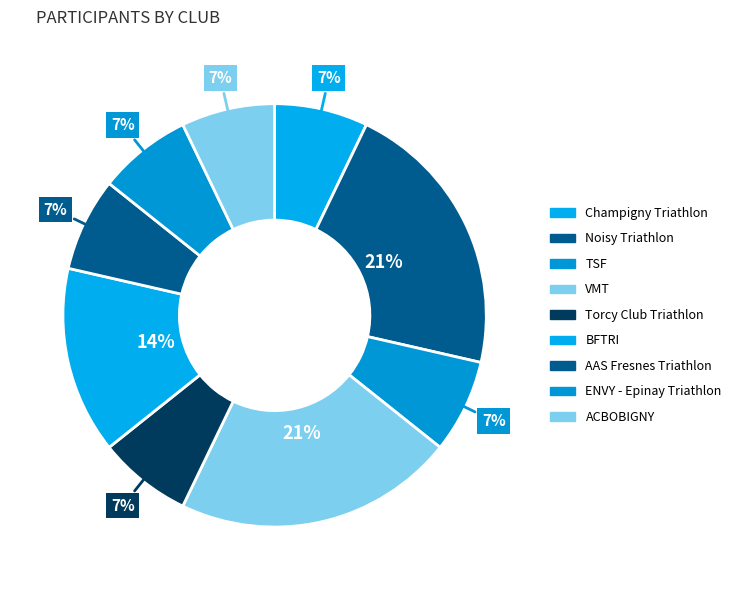

How many slices are in this pie chart?

9